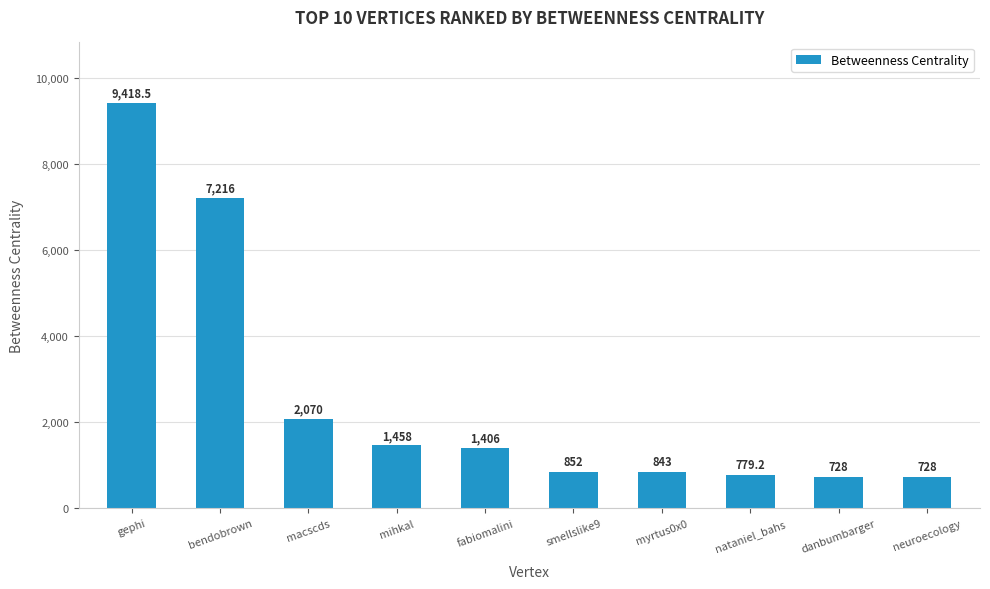

What is the value of the 2nd bar from the left?

7216.0